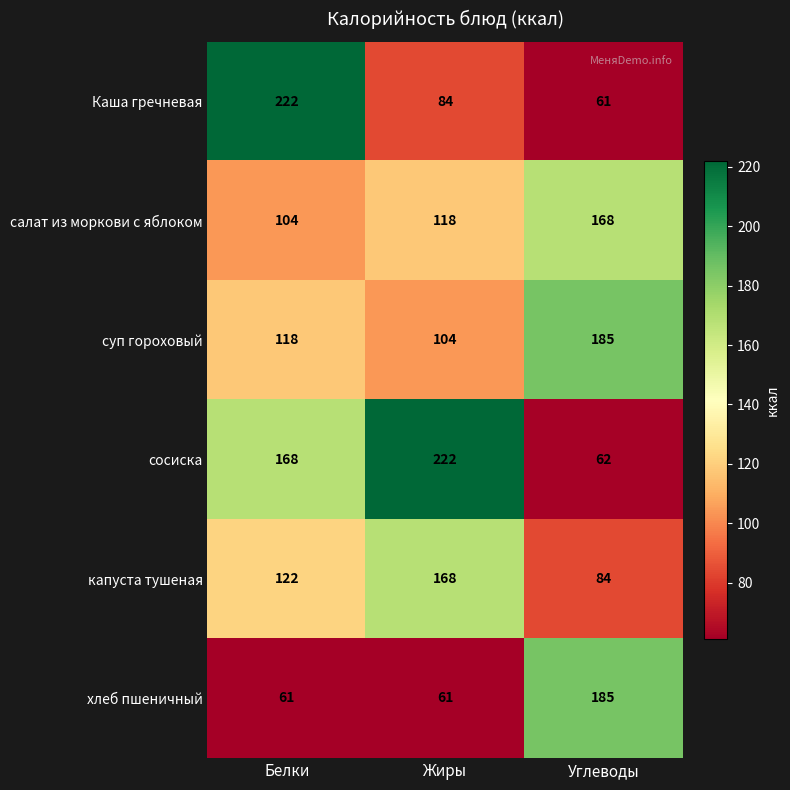

What is the average value of the суп гороховый series?

136